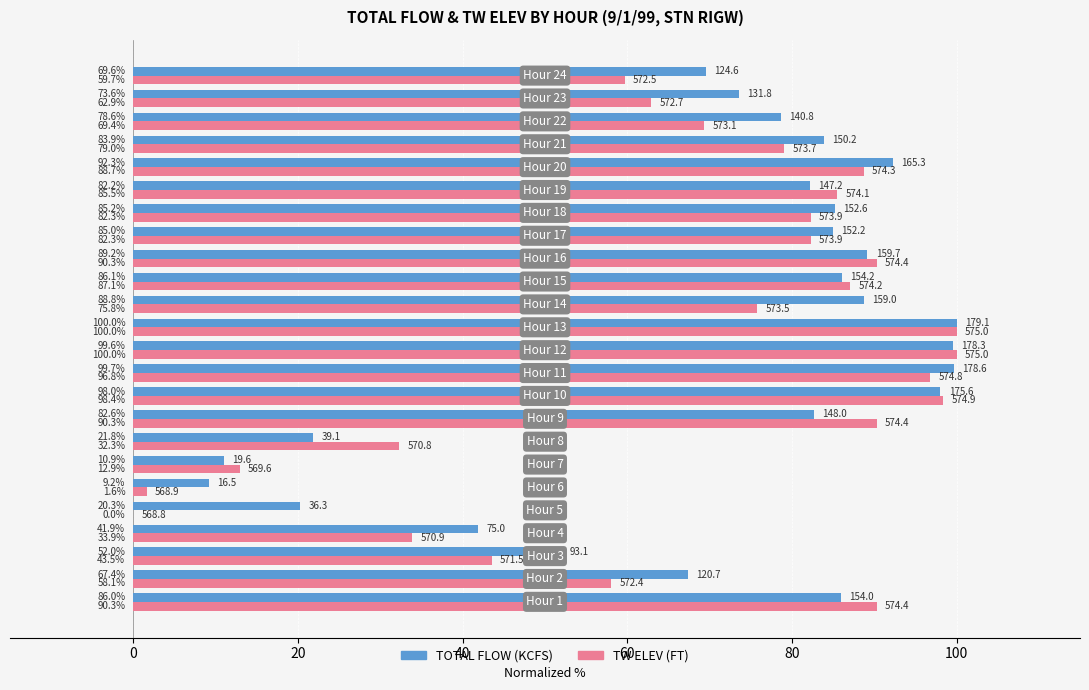

Count the number of data series in this chart.

2